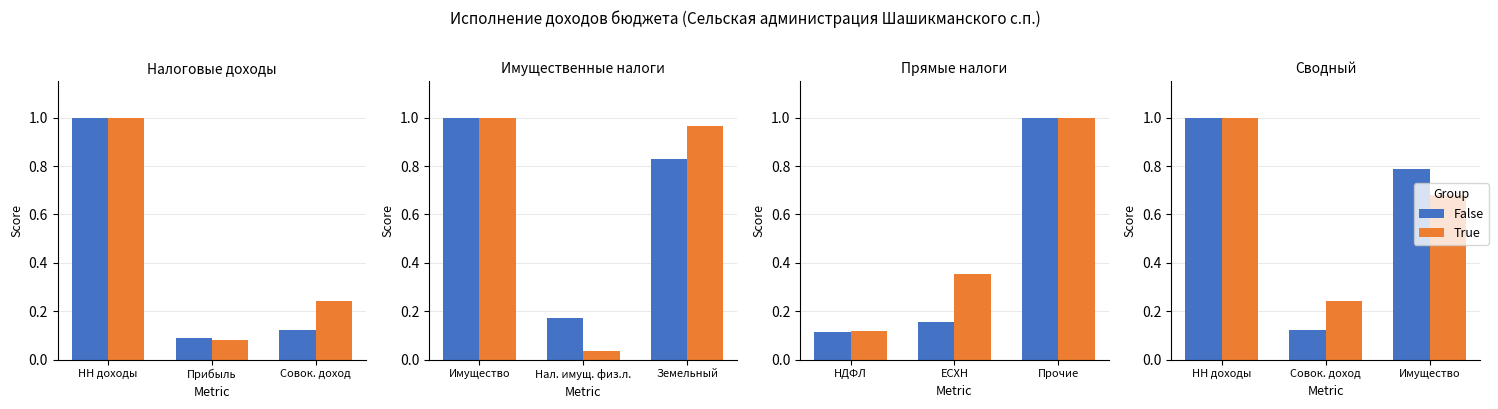

Is the value of True at НН доходы greater than the value of False at Совок. доход?

Yes